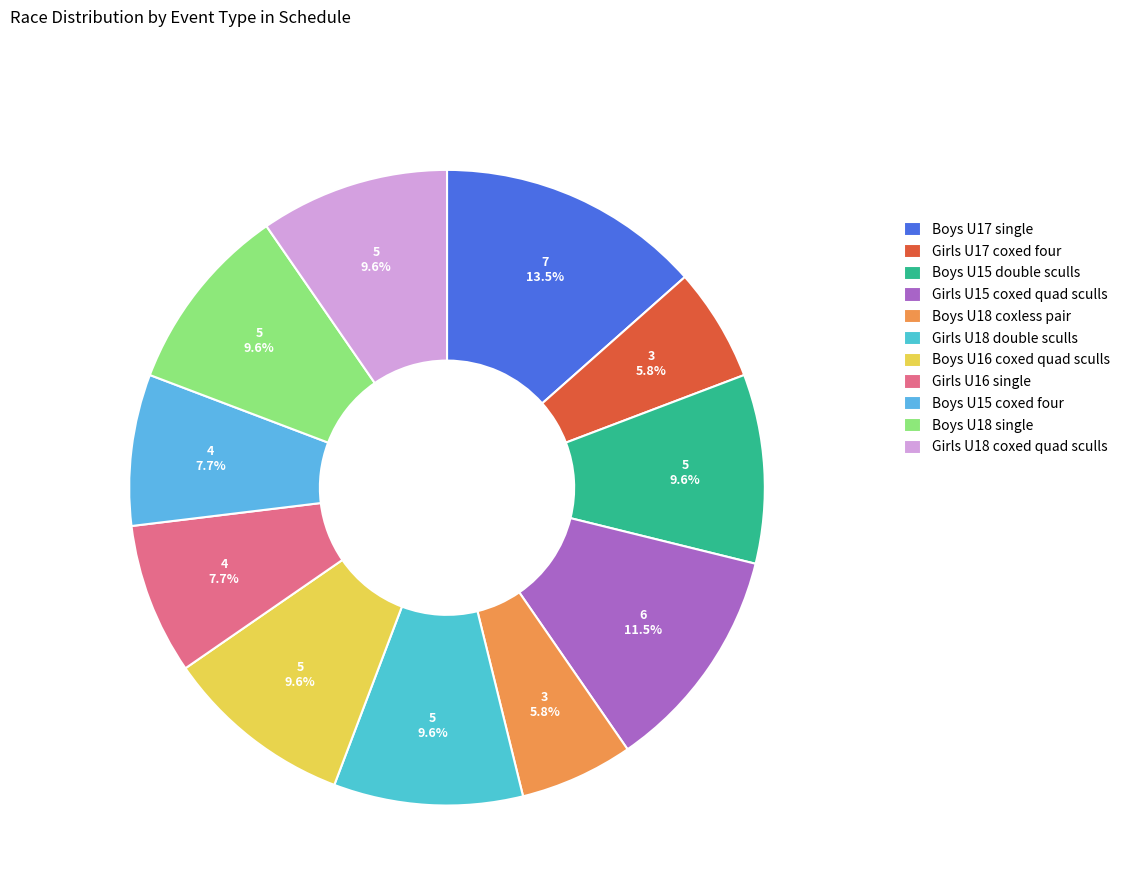

How many slices are in this pie chart?

11